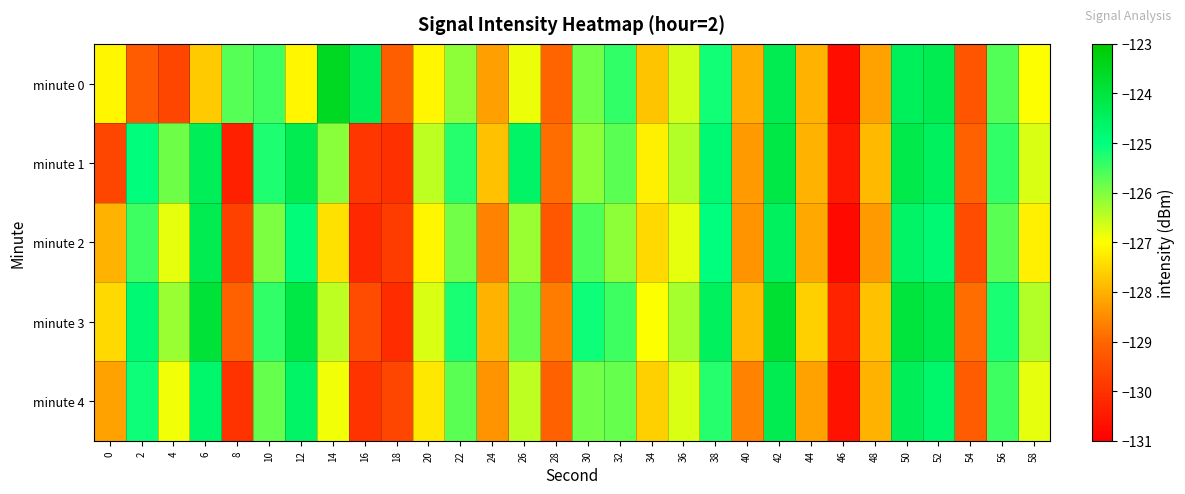

What is the total value across all series at 56?

-627.4